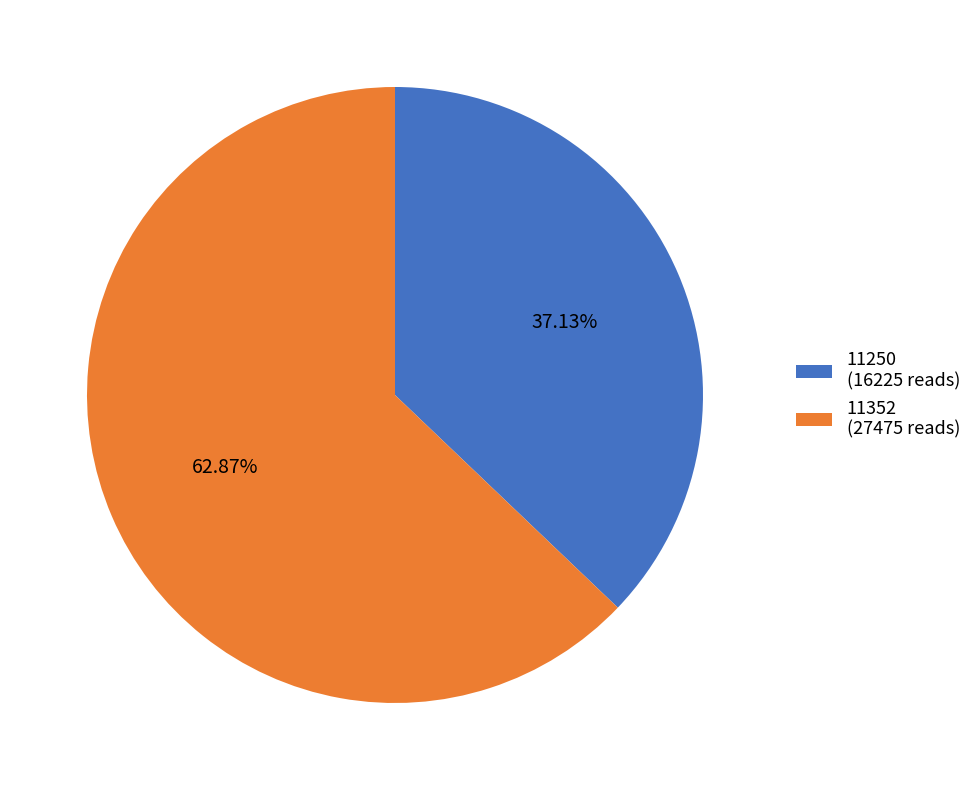

Rank the categories by value from highest to lowest.

11352 (27475 reads), 11250 (16225 reads)